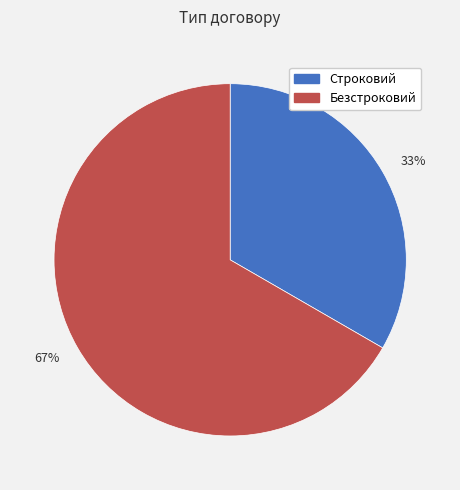

Is the sum of 67% and 33% greater than half?

Yes